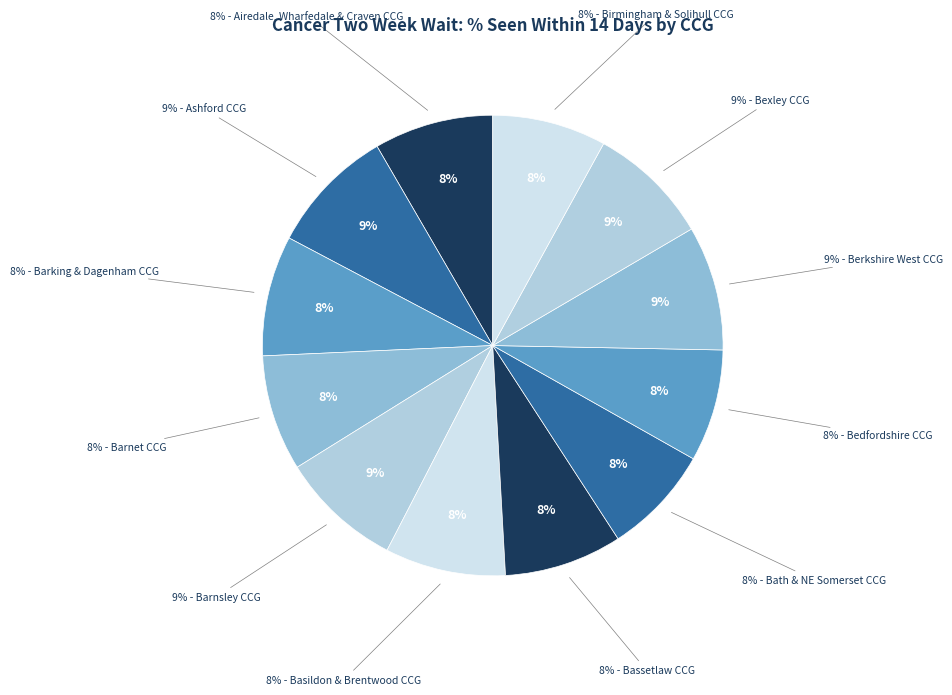

How many slices are in this pie chart?

12